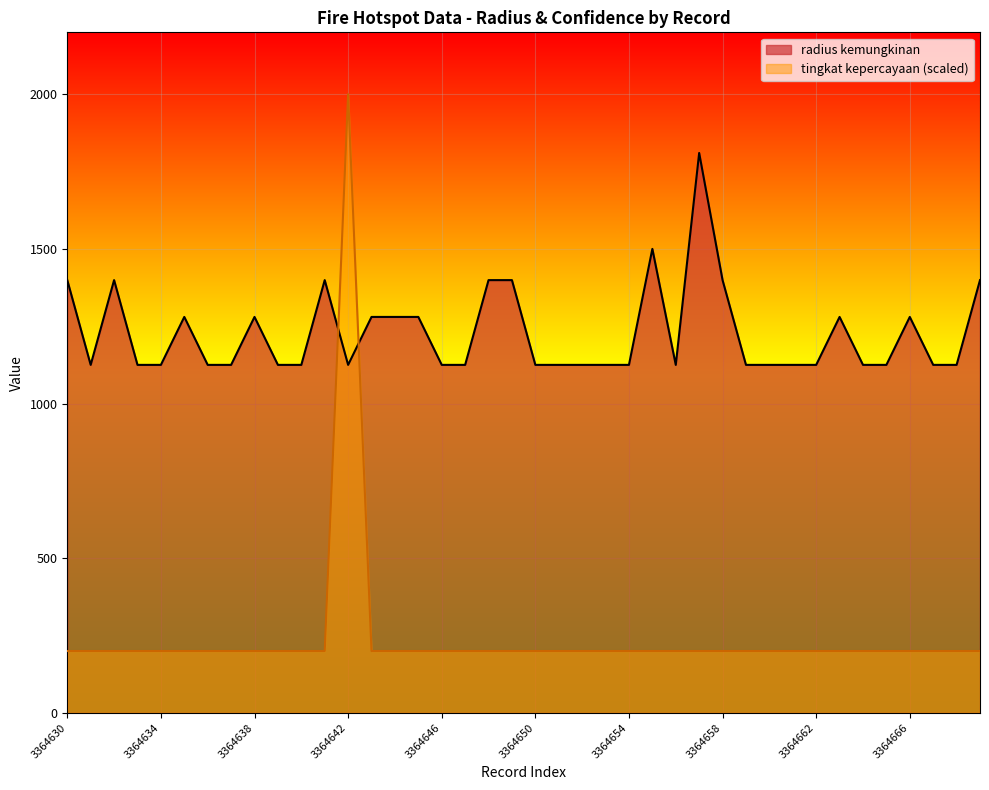

What is the difference between the maximum and minimum values in the radius kemungkinan series?

685.0